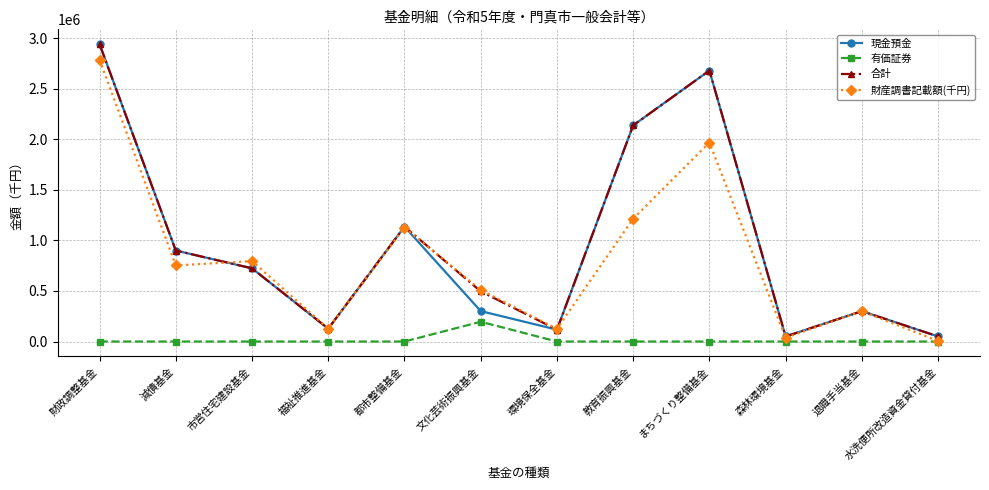

Count the number of data series in this chart.

4